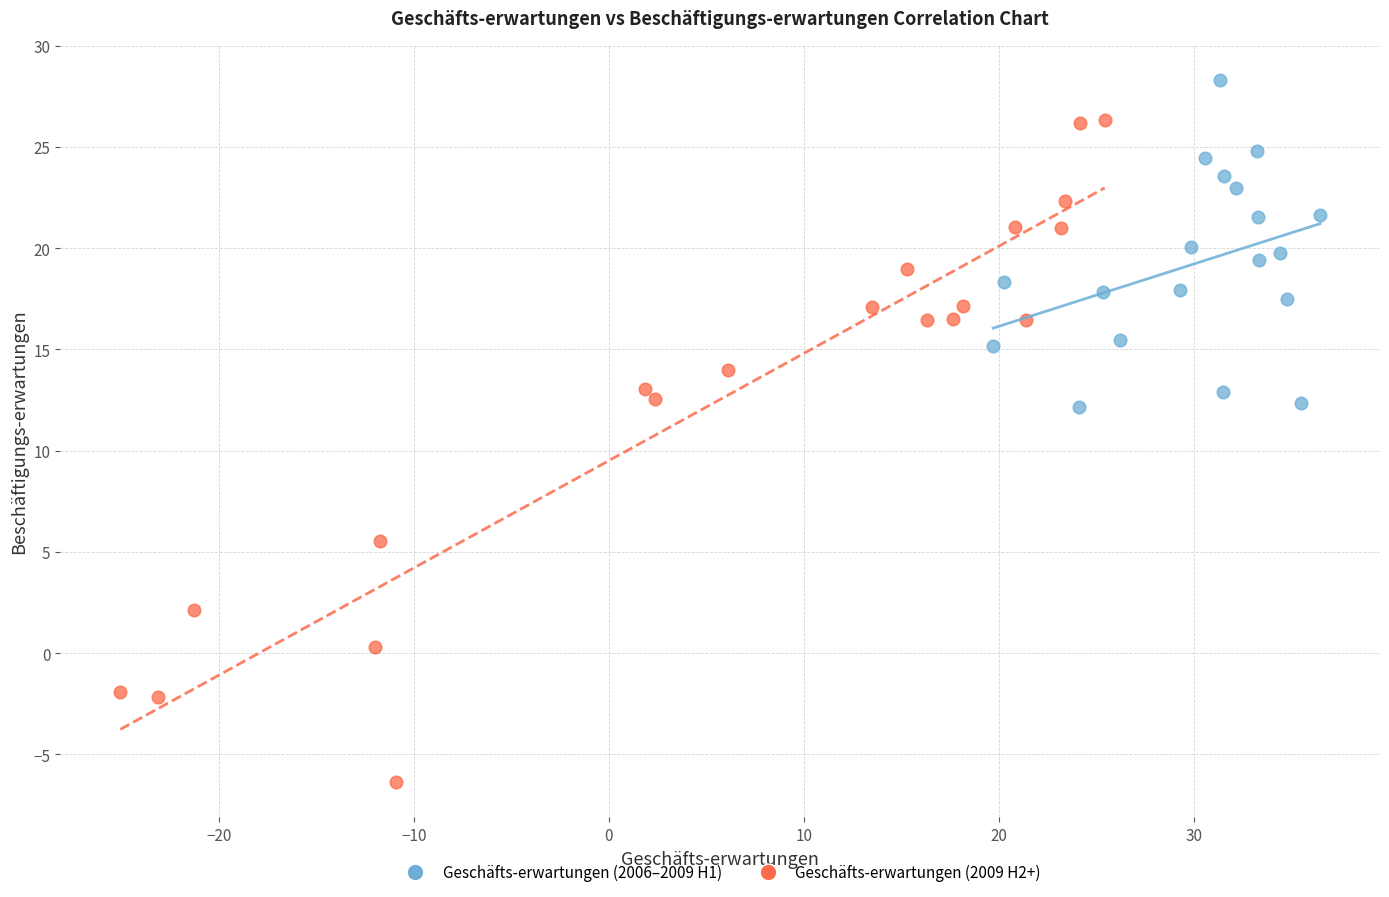

Which series has the largest Y range (max minus min)?

Geschäfts-erwartungen (2009 H2+)